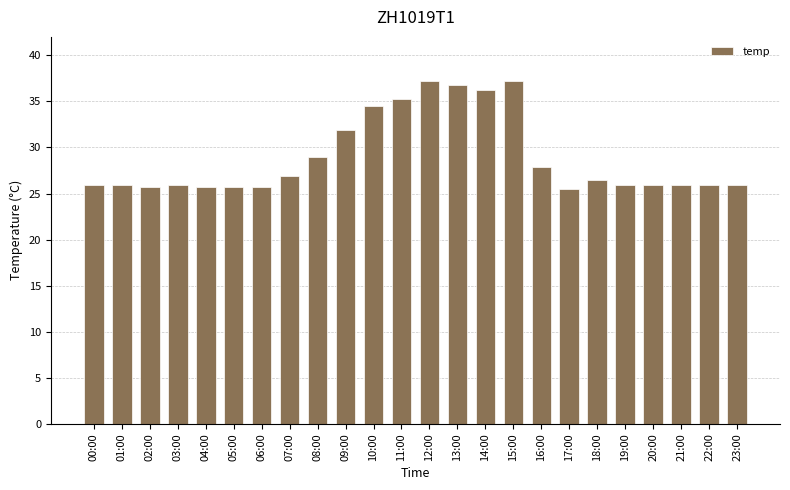

What value does the data have at 03:00?

26.0